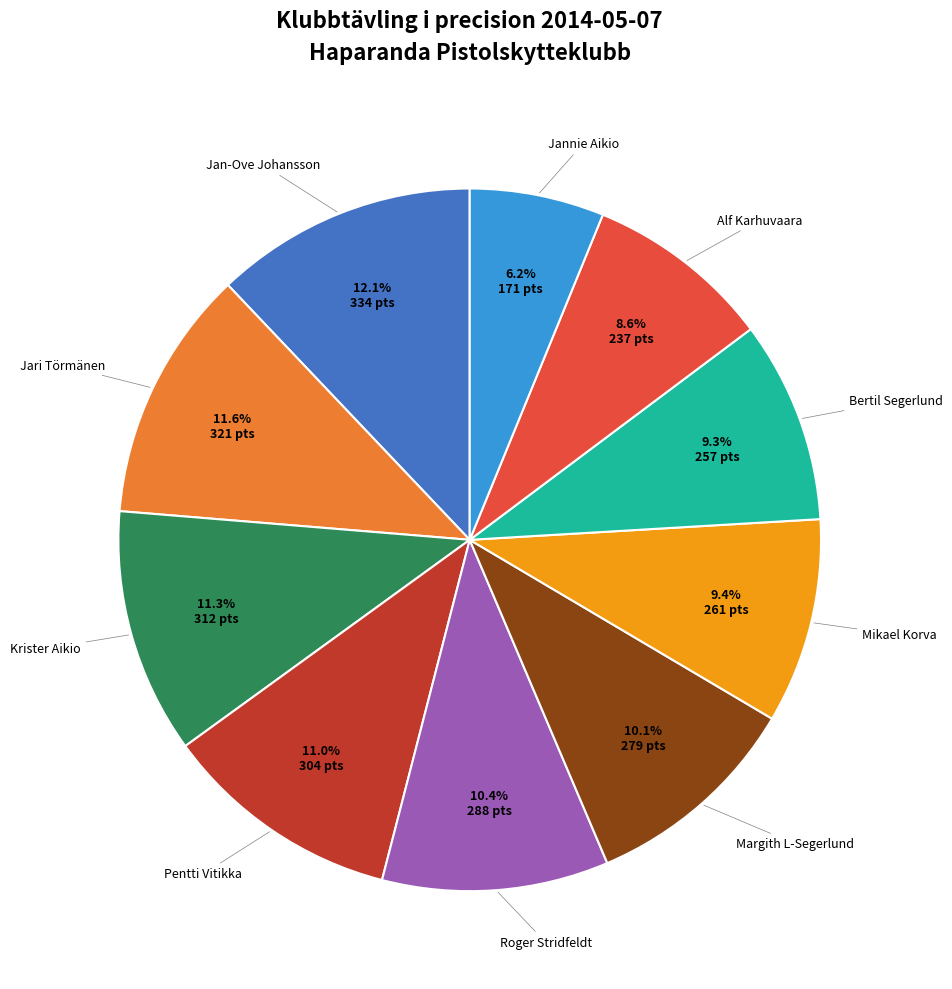

To the nearest percent, what is the average slice percentage?

10%